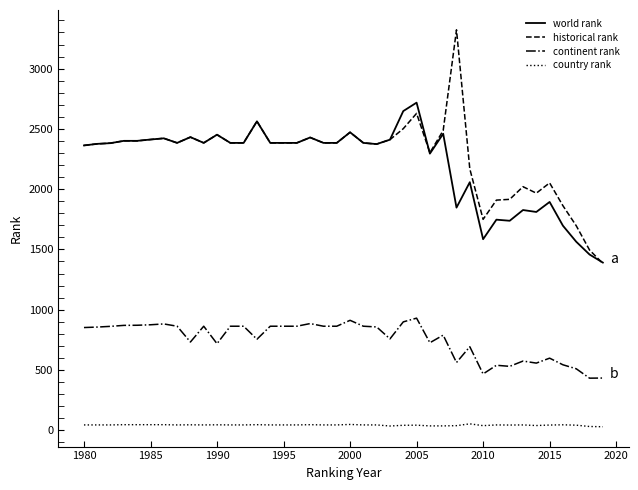

List the series in order of their peak value, lowest first.

country rank, continent rank, world rank, historical rank